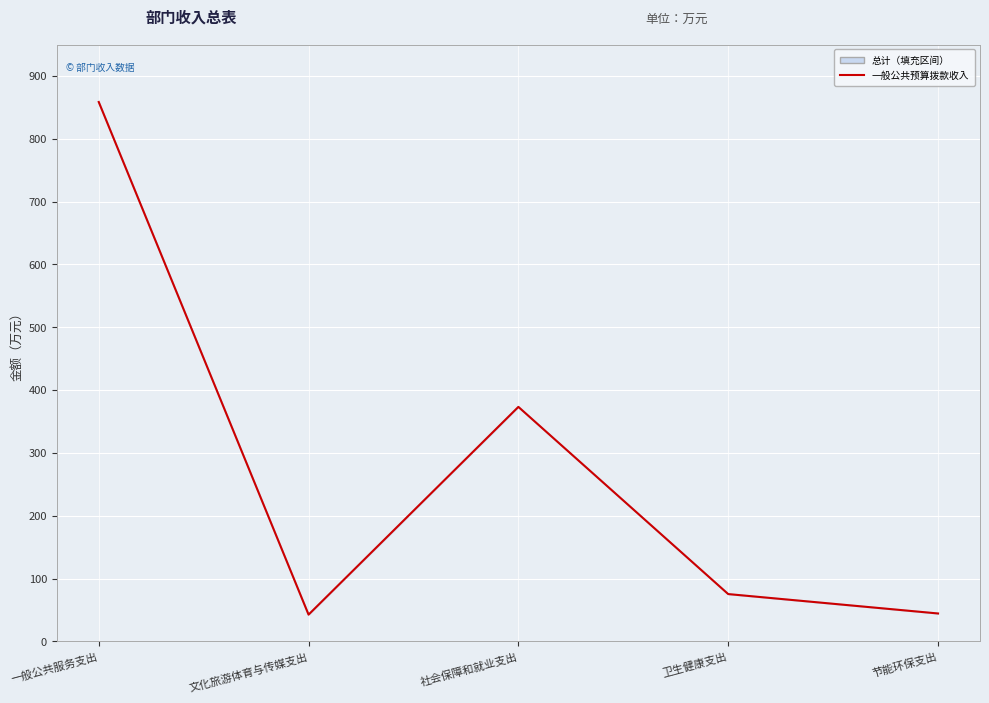

What is the sum of all values?

1394.3